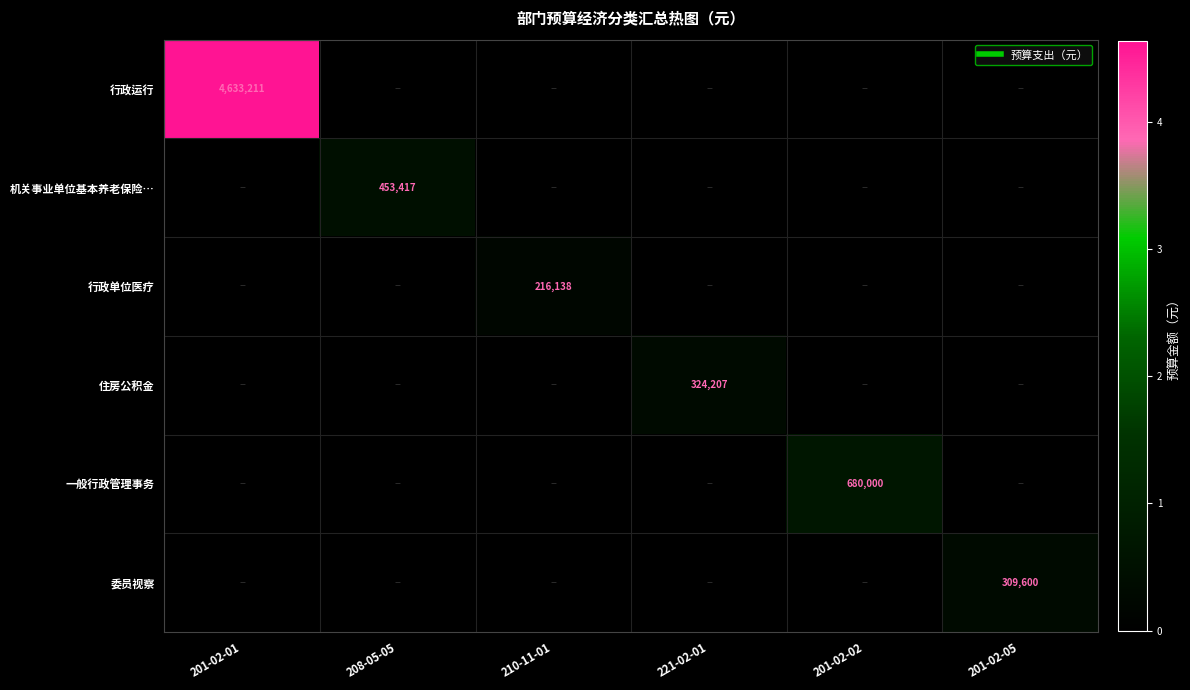

What is the maximum value shown in the chart?

4633211.4